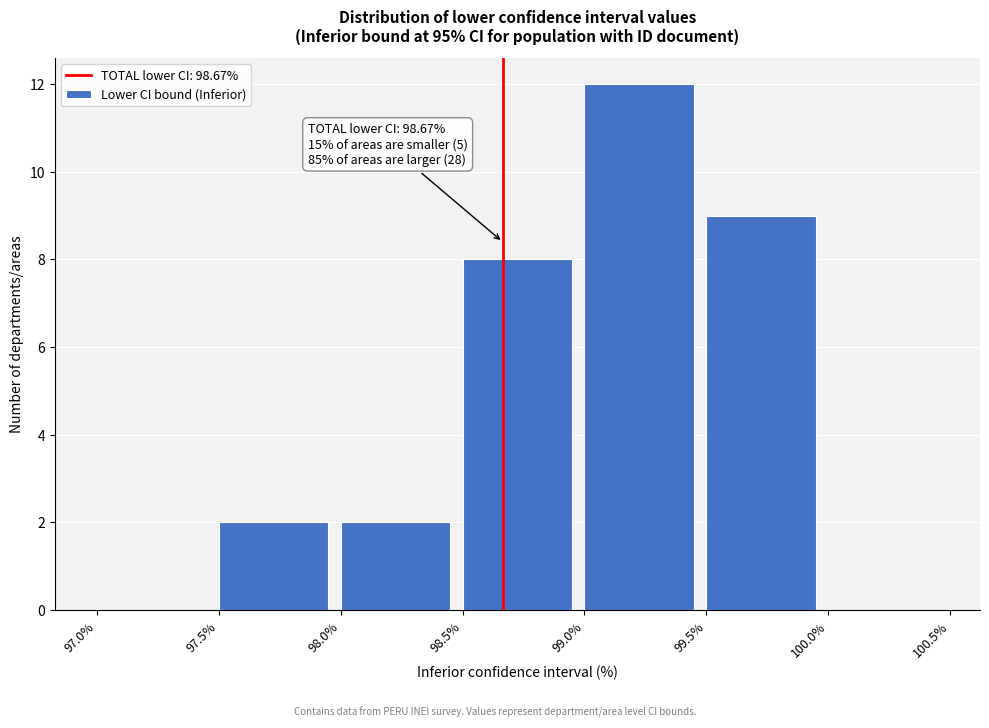

Which range on the x-axis has the tallest bar?

99.0% to 99.5%